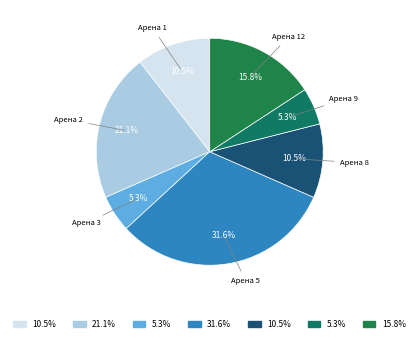

Is there any slice that represents more than half of the pie?

No